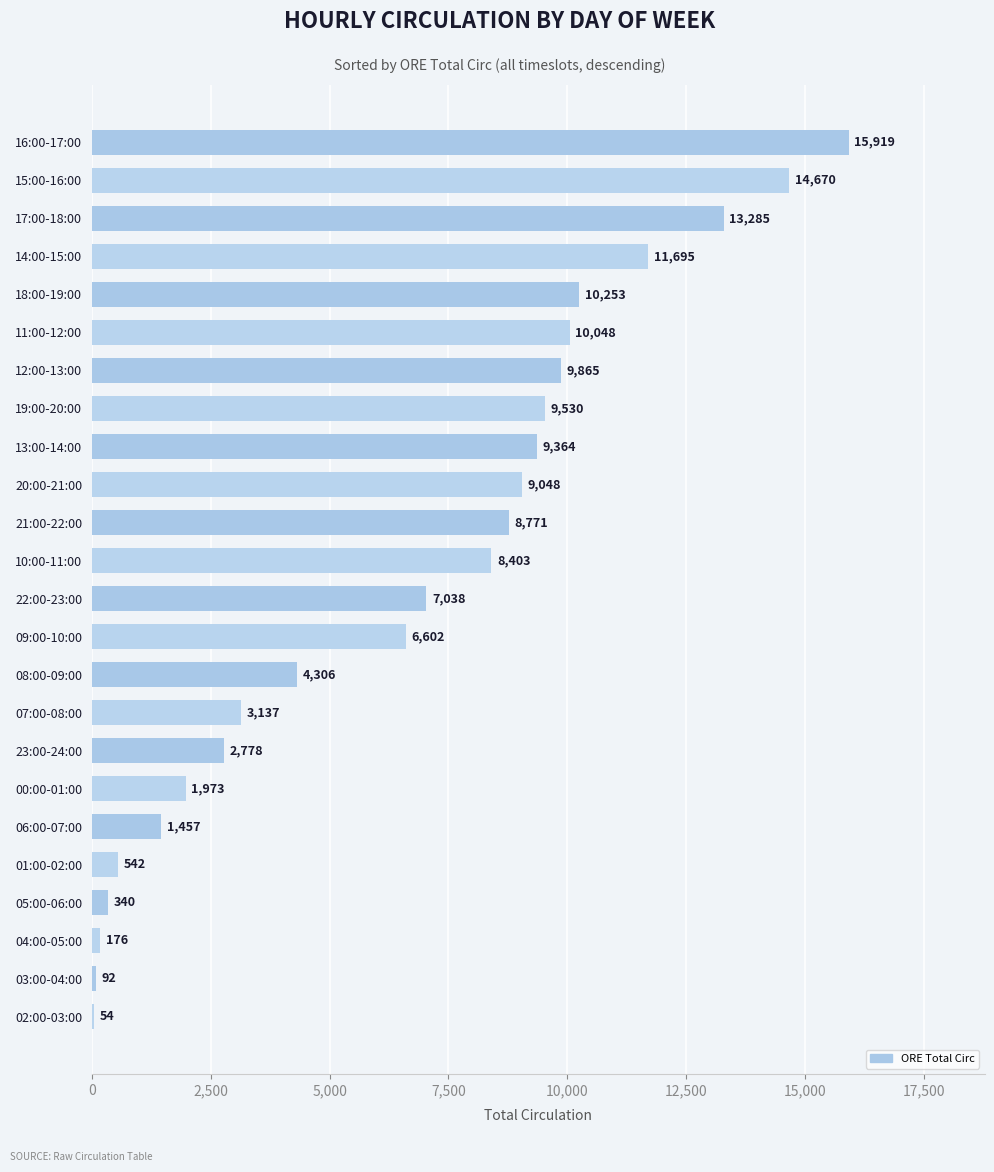

What is the maximum value shown in the chart?

15919